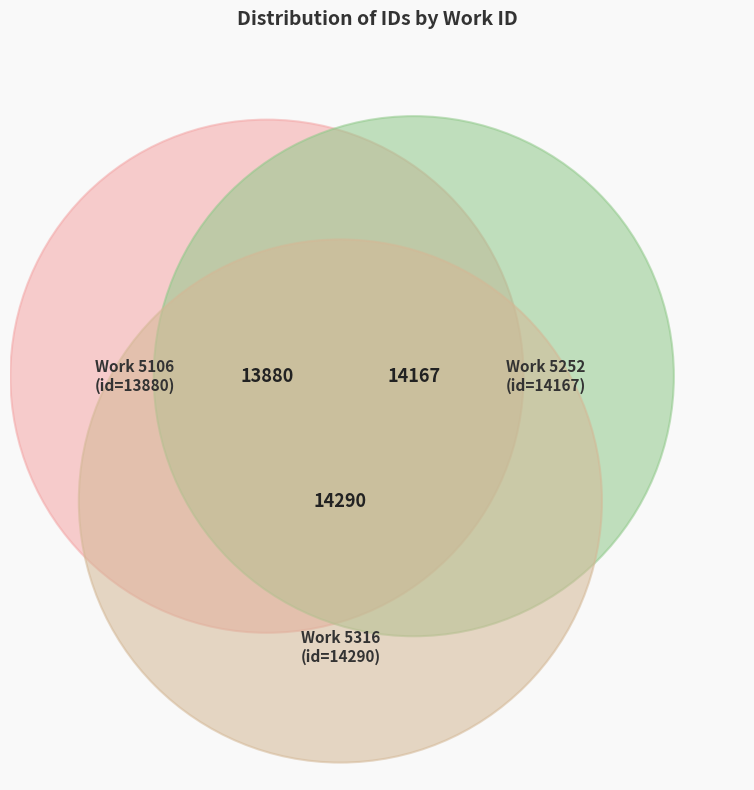

The 5252 slice represents 33% of the pie. True or false?

True